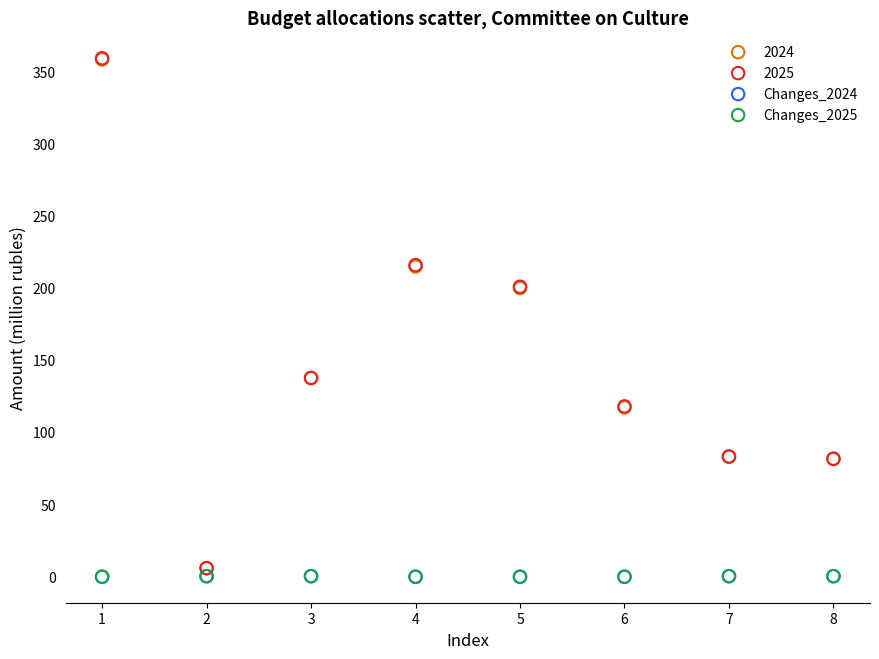

What are all the series names shown in the legend?

2024, 2025, Changes_2024, Changes_2025